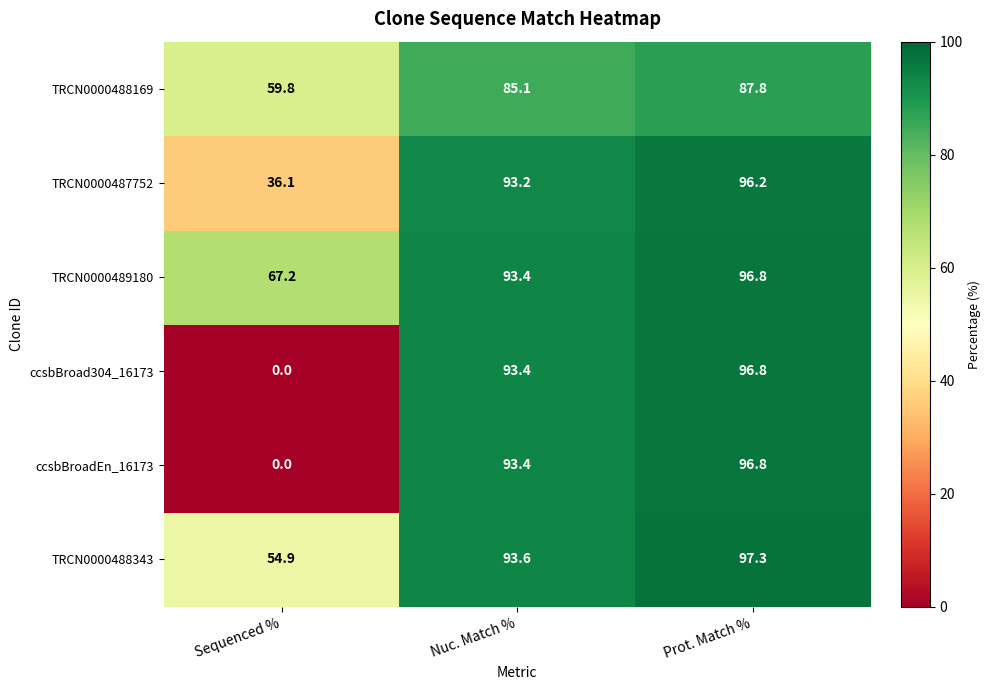

Reading right to left, extract all data points from this chart.

TRCN0000488169: Prot. Match %=87.8	Nuc. Match %=85.1	Sequenced %=59.8
TRCN0000487752: Prot. Match %=96.2	Nuc. Match %=93.2	Sequenced %=36.1
TRCN0000489180: Prot. Match %=96.8	Nuc. Match %=93.4	Sequenced %=67.2
ccsbBroad304_16173: Prot. Match %=96.8	Nuc. Match %=93.4	Sequenced %=0.0
ccsbBroadEn_16173: Prot. Match %=96.8	Nuc. Match %=93.4	Sequenced %=0.0
TRCN0000488343: Prot. Match %=97.3	Nuc. Match %=93.6	Sequenced %=54.9